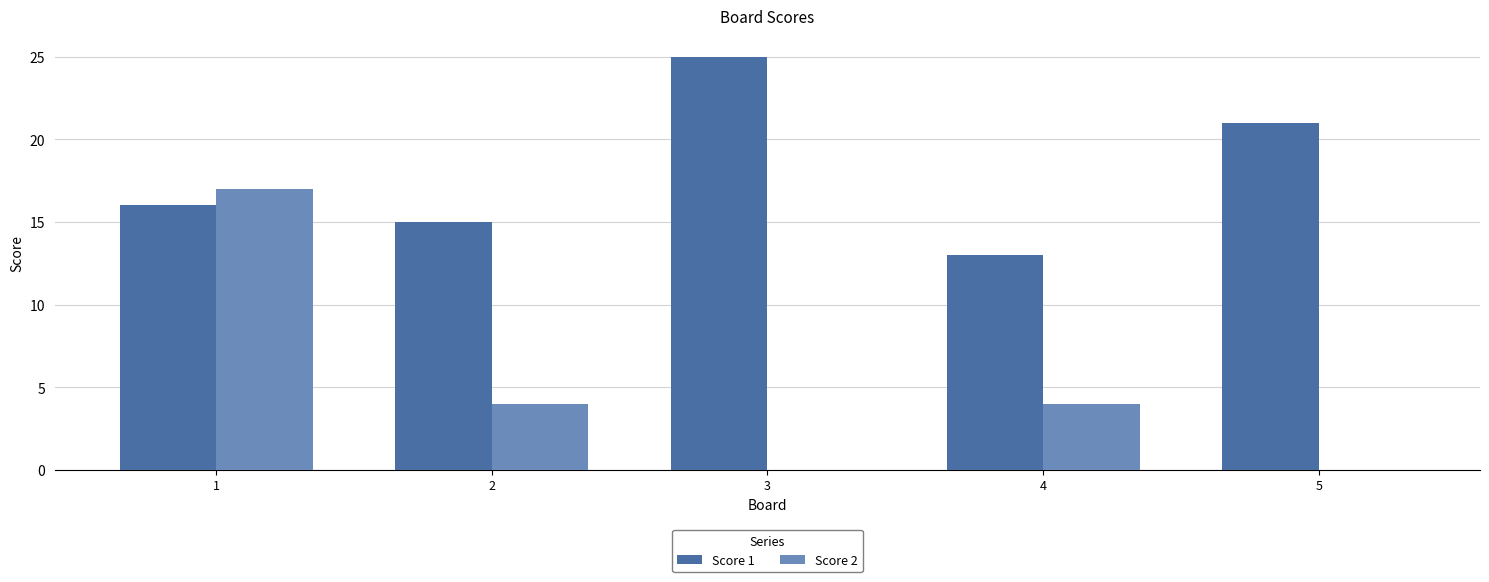

Which series has the largest total across all categories?

Score 1